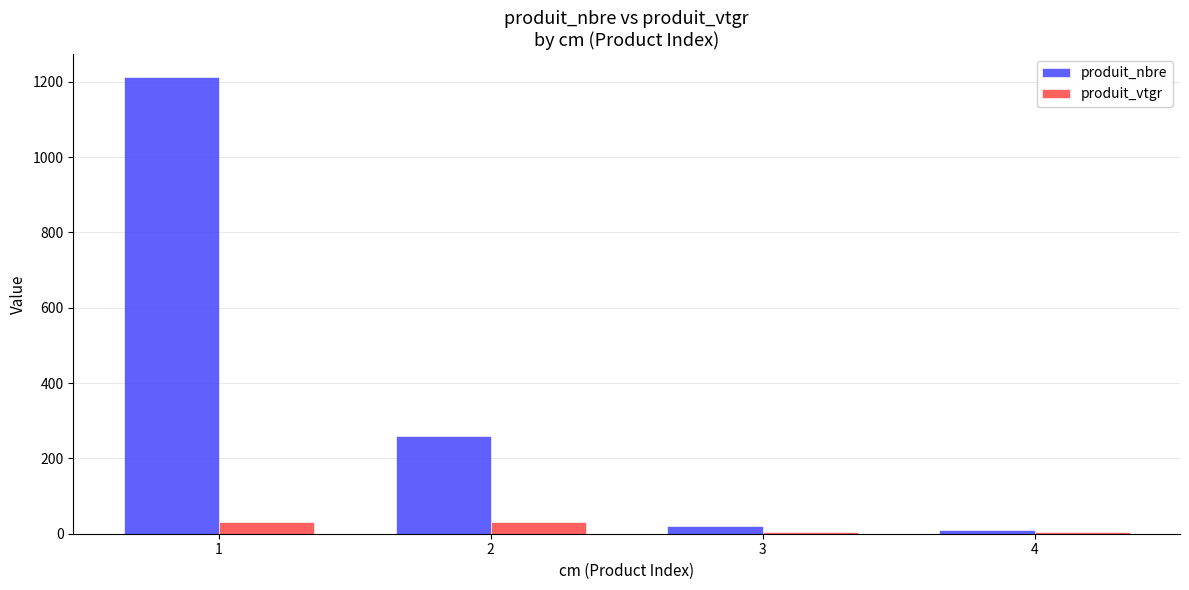

How many groups of bars are there?

4